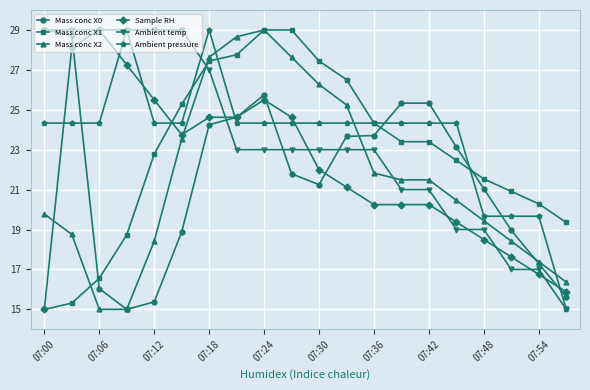

What is the maximum value shown in the chart?

29.0